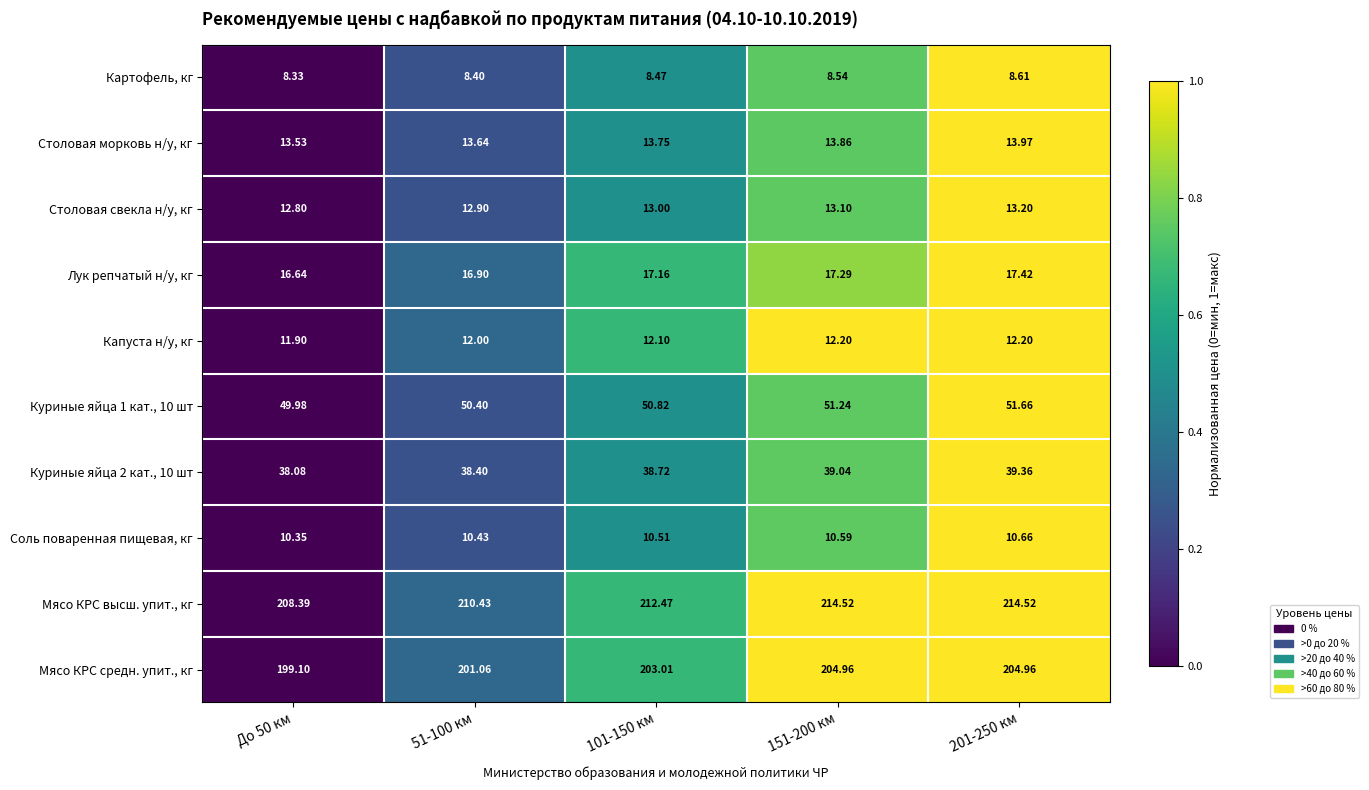

Is the value of Лук репчатый н/у, кг at 51-100 км greater than the value of Соль поваренная пищевая, кг at 101-150 км?

Yes